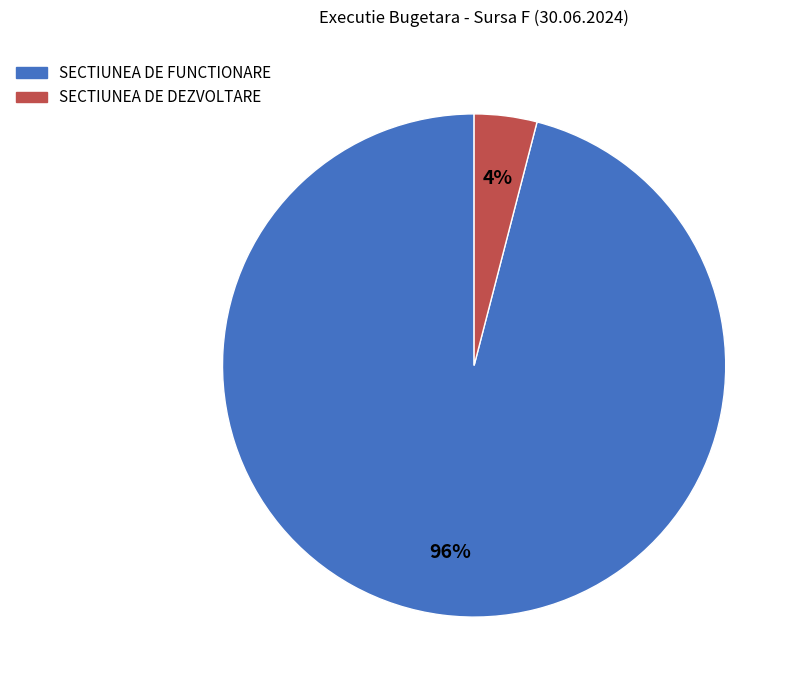

Between SECTIUNEA DE DEZVOLTARE and SECTIUNEA DE FUNCTIONARE, which is larger?

SECTIUNEA DE FUNCTIONARE